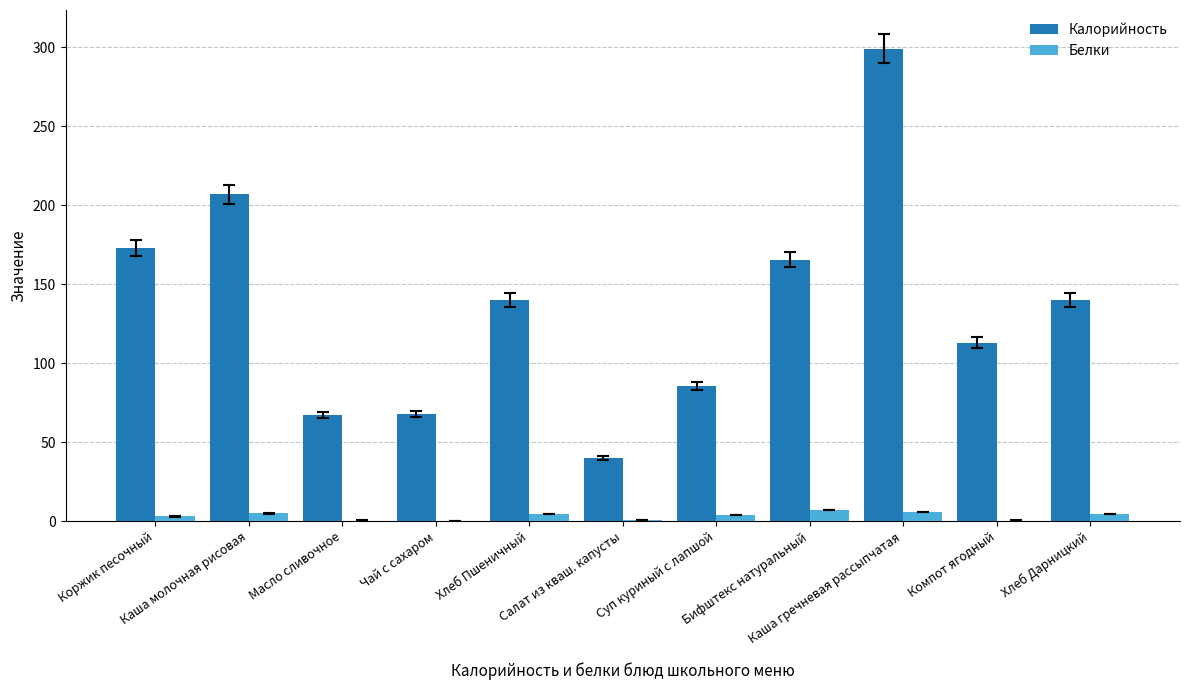

Which series has the largest total across all categories?

Калорийность